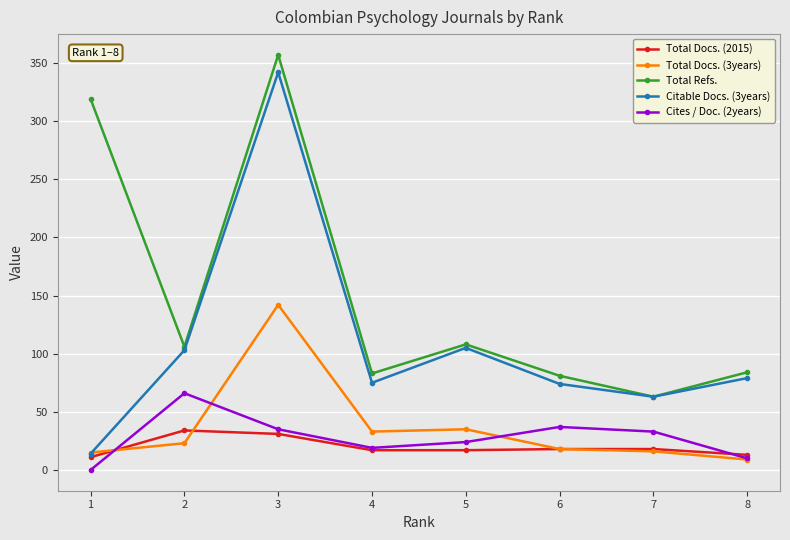

True or false: Total Docs. (3years) and Total Docs. (2015) cross at least once.

True